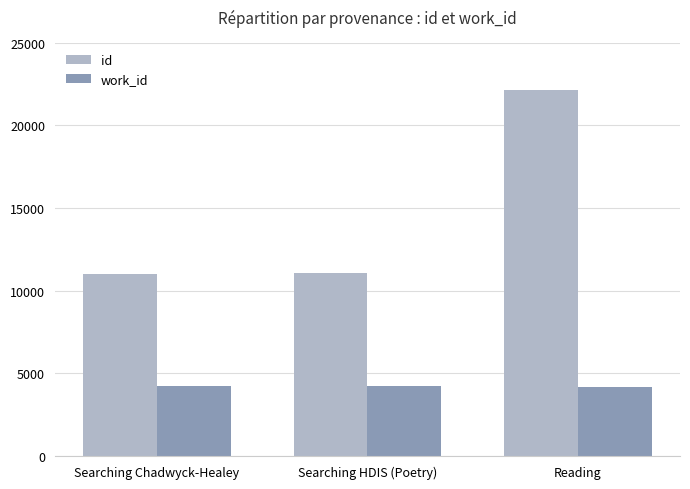

What is the label of the 2nd bar from the left?

Searching HDIS (Poetry)